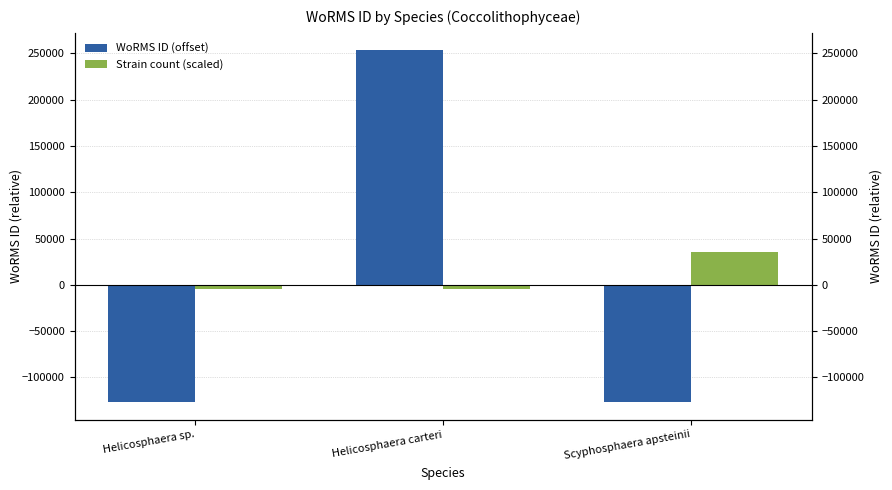

List the series in order of their overall mean, lowest first.

WoRMS ID (offset), Strain count (scaled)